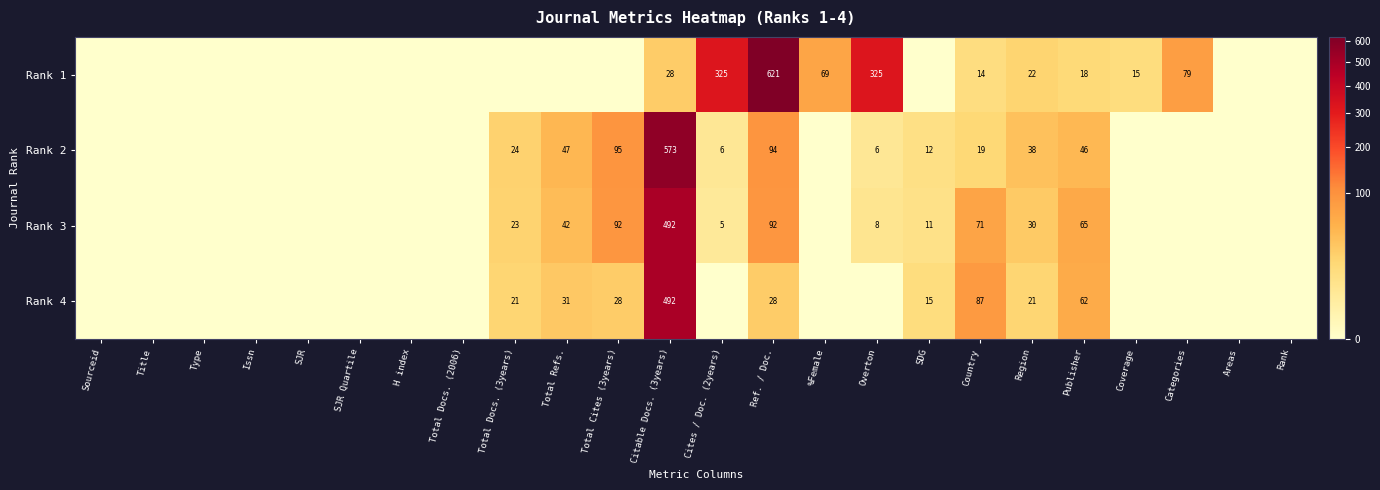

Rank the series at Ref. / Doc. from lowest to highest value.

Rank 4, Rank 3, Rank 2, Rank 1